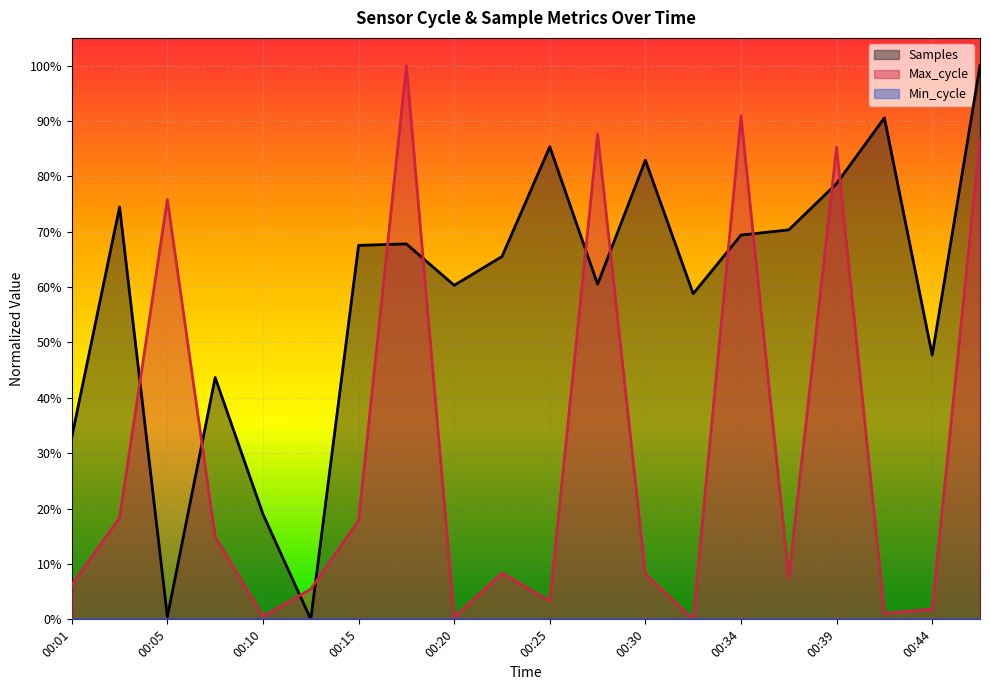

What is the maximum value for Samples?

1.0